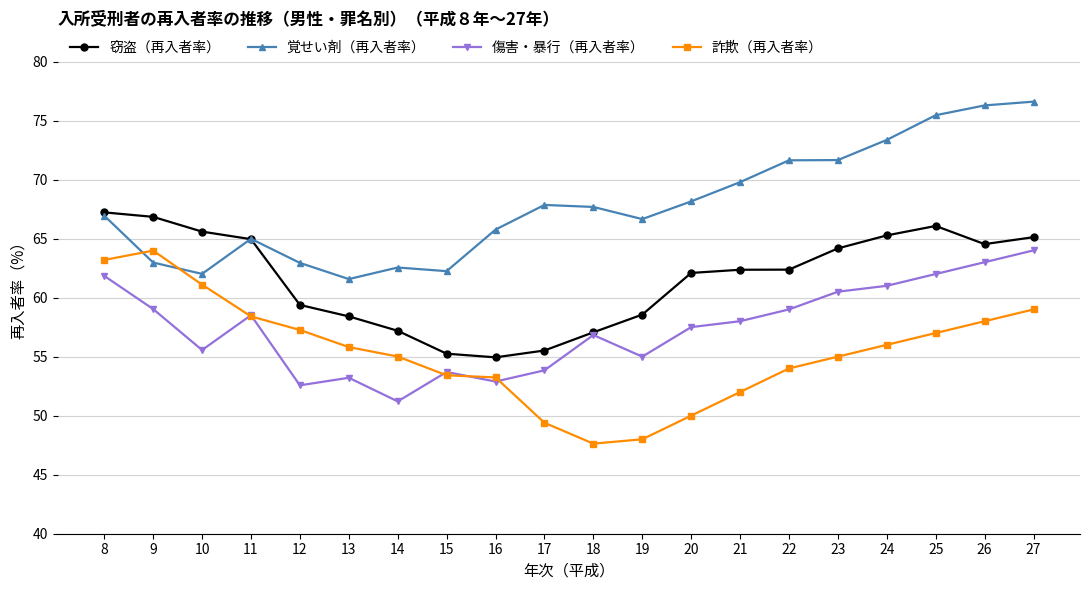

True or false: 傷害・暴行（再入者率） has more than 2 interior local peaks.

True